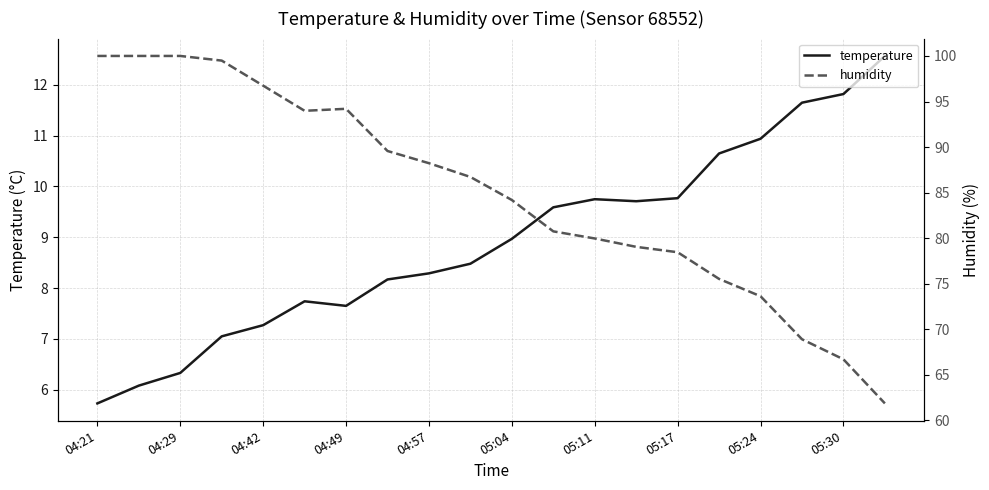

True or false: temperature and humidity cross at least once.

False